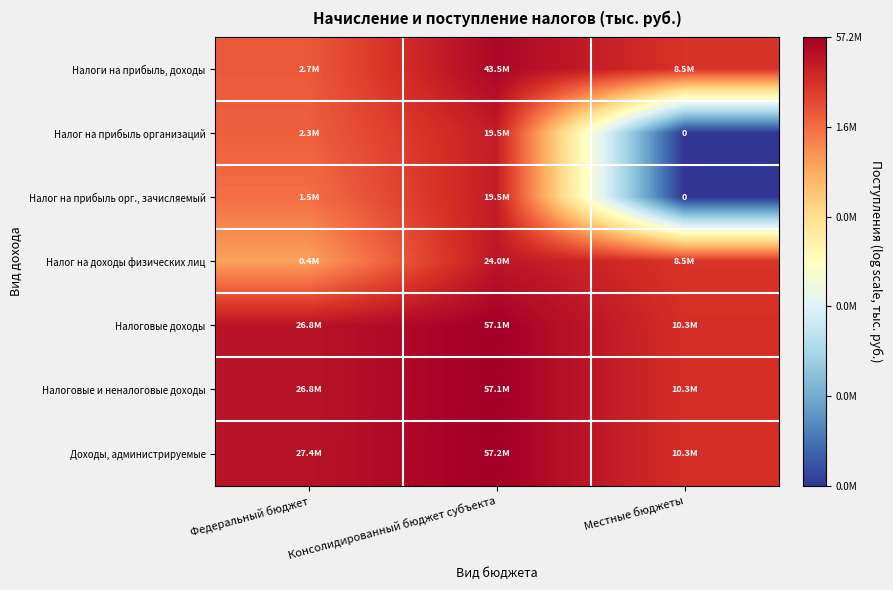

Count the number of categories in the chart.

3